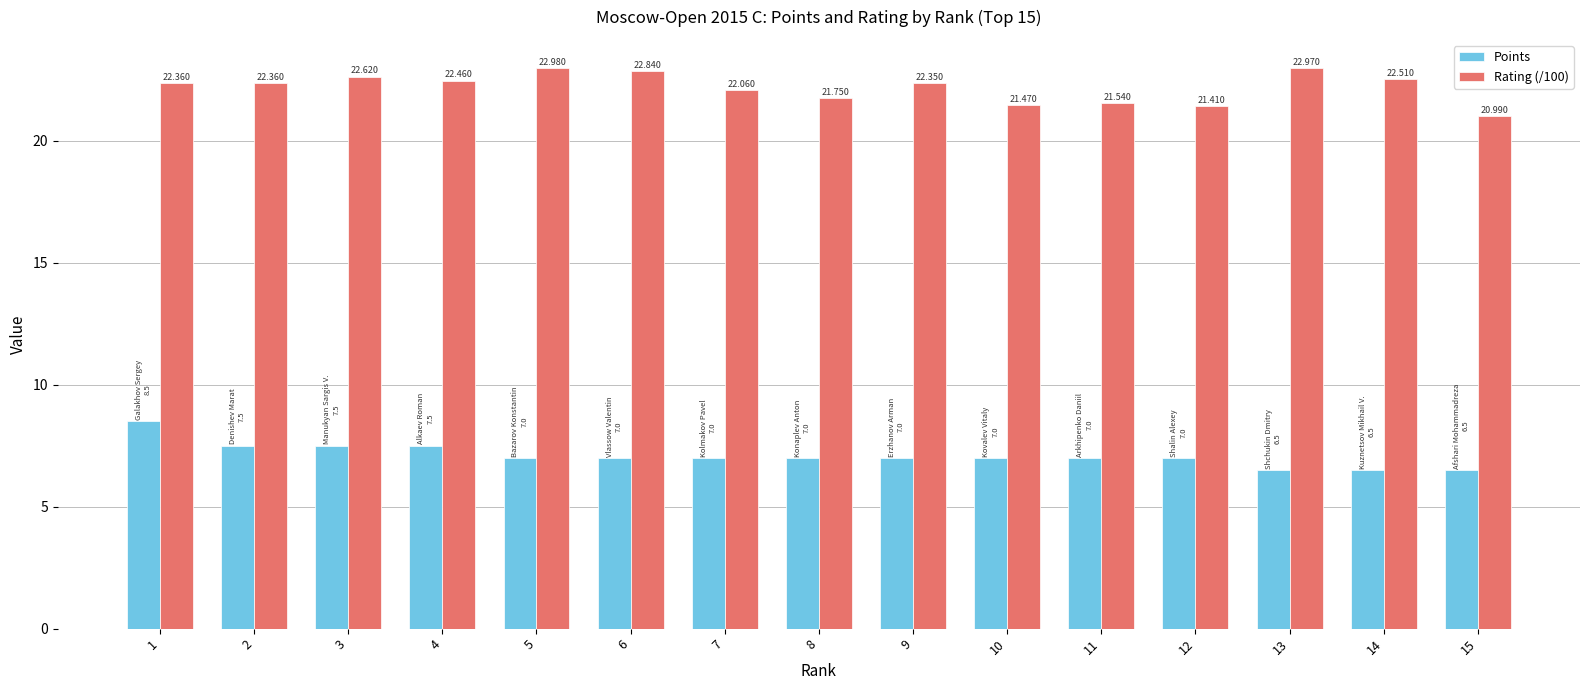

What are all the series names shown in the legend?

Points, Rating (/100)